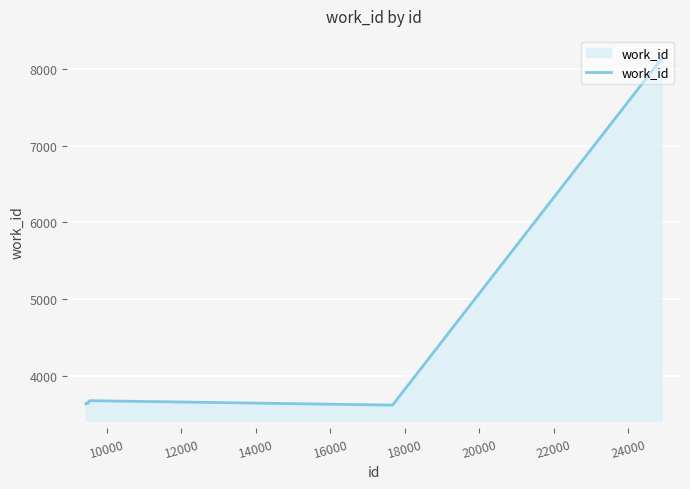

What is the average value?

4091